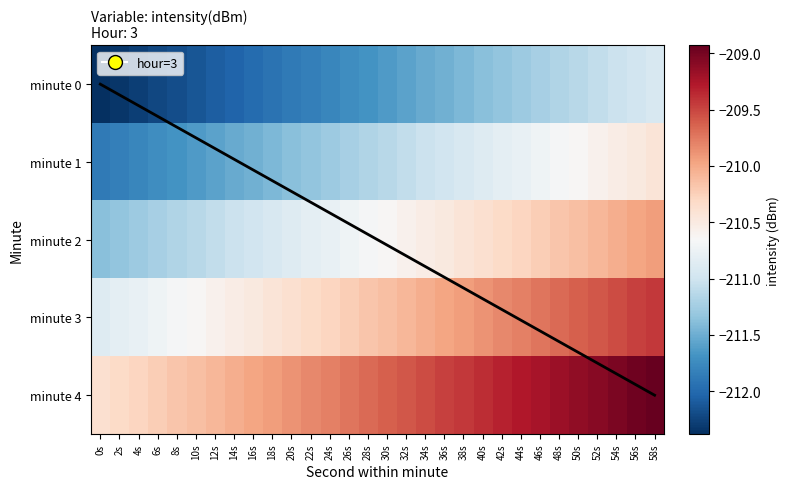

At which category is the sum across all series the highest?

58s